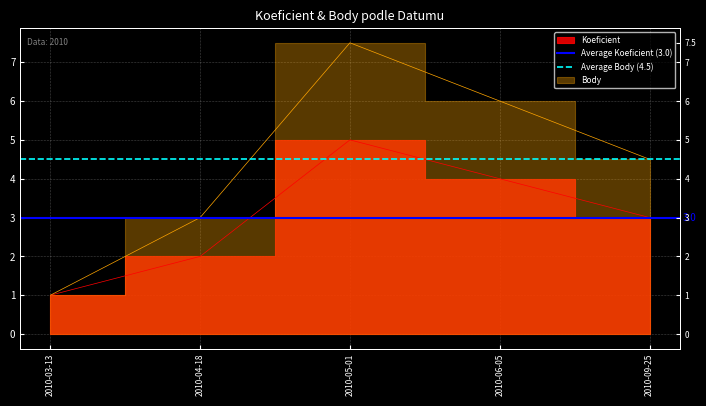

How many series are shown in this chart?

2